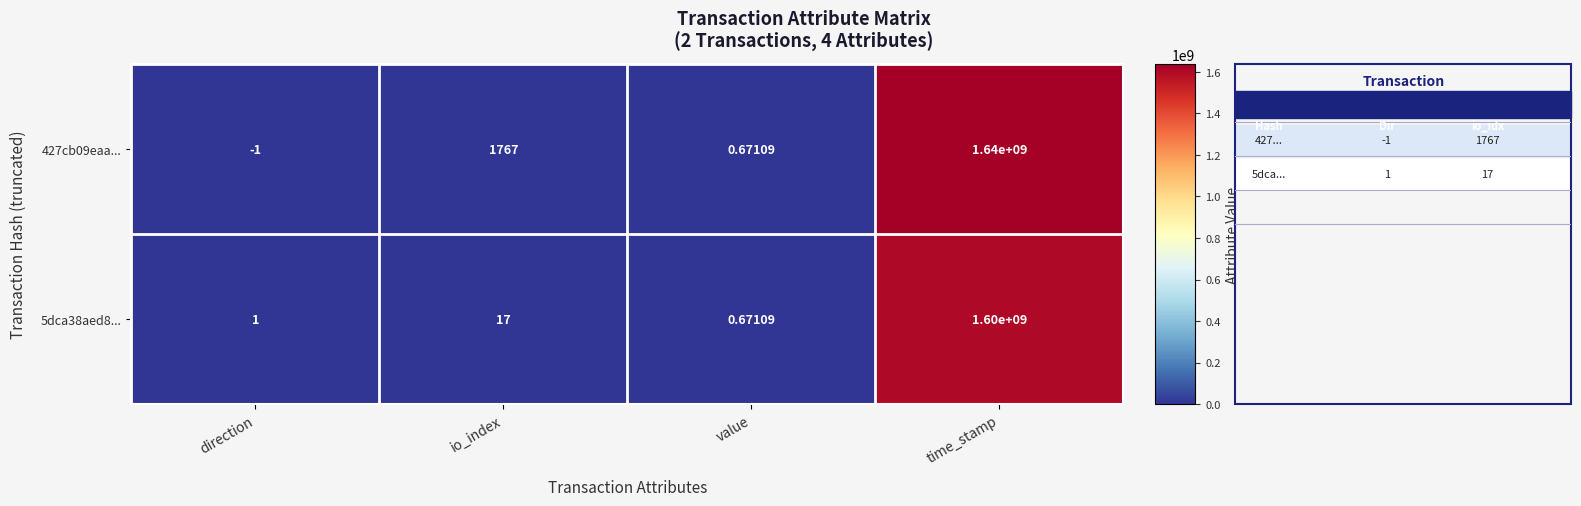

Which label corresponds to the smallest value in the chart?

direction